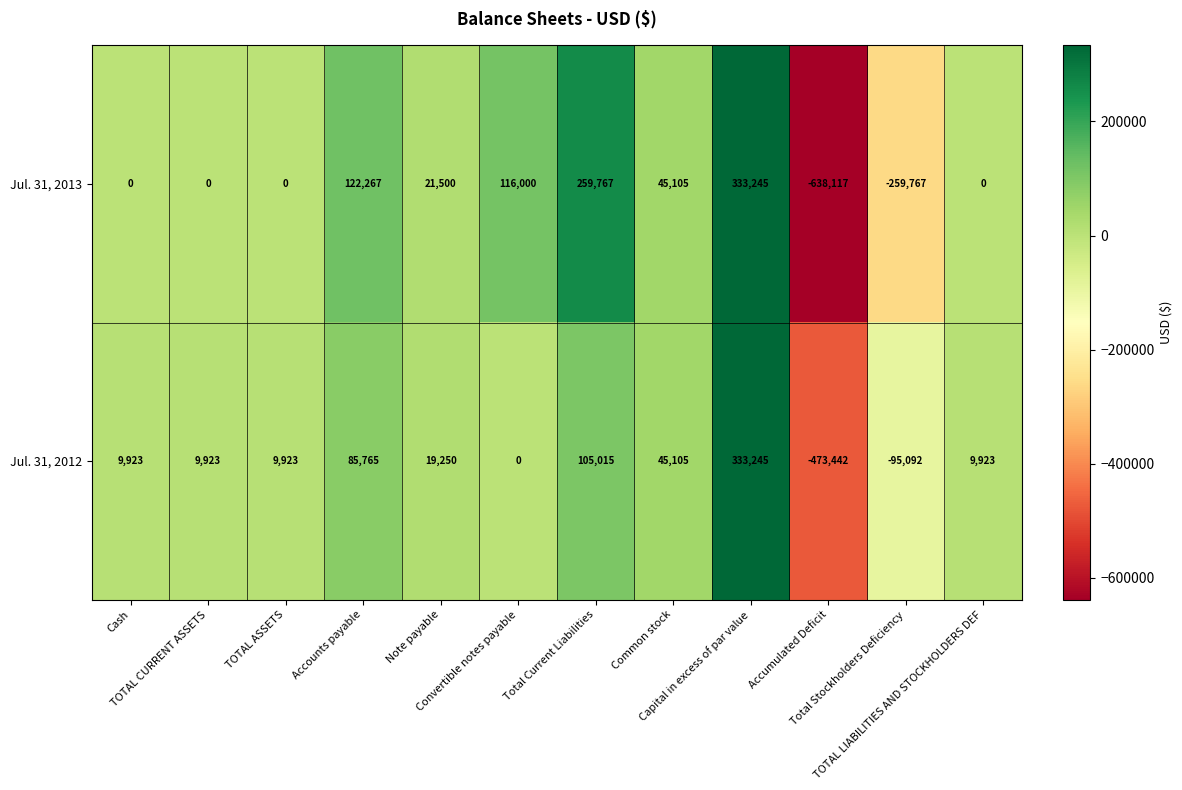

At which category is the sum across all series the highest?

Capital in excess of par value